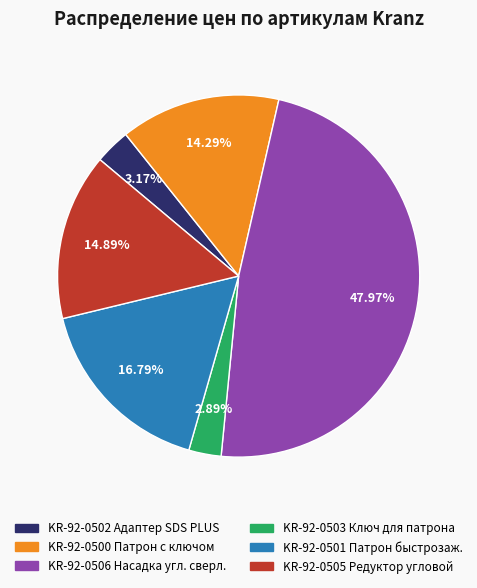

To the nearest percent, what is the combined percentage of KR-92-0506 and KR-92-0505?

63%